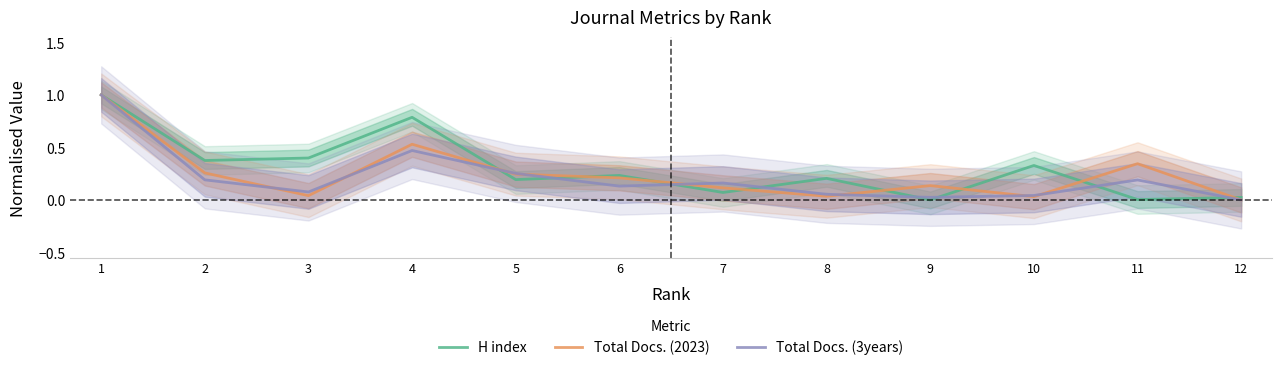

Which has a higher value, 8 or 11?

8